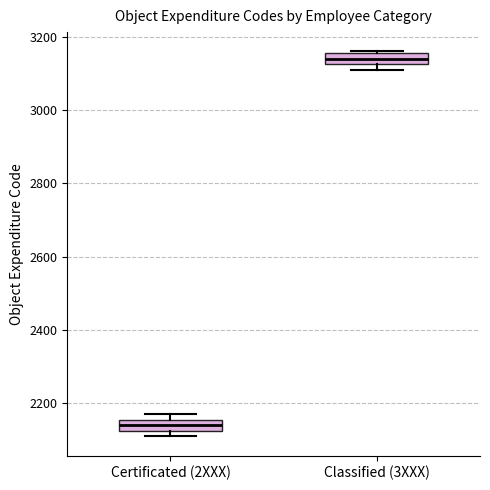

Reading left to right, read every box against the y-axis: the position of its median line, the range the box covers, and the ends of its whiskers. The values are not printed on the chart, so give them approximately, as read against the axis.

Certificated (2XXX): median 2140, box 2120 to 2160, whiskers 2120 (just below the box's lower edge) to 2180
Classified (3XXX): median 3140, box 3120 to 3160, whiskers 3120 (just below the box's lower edge) to 3160